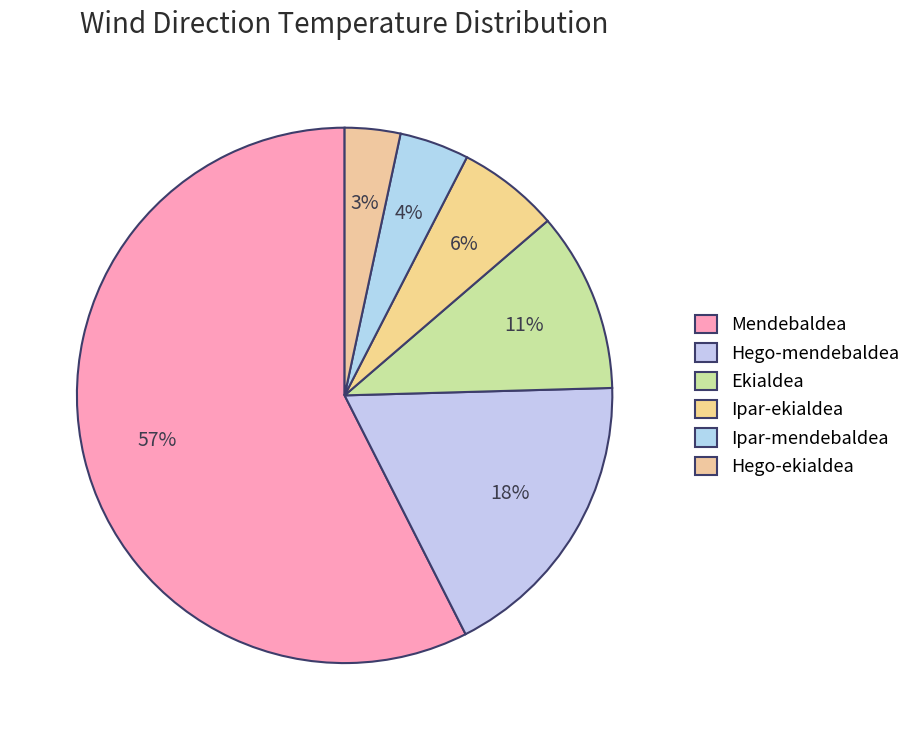

Which category has the biggest portion of the pie?

Mendebaldea